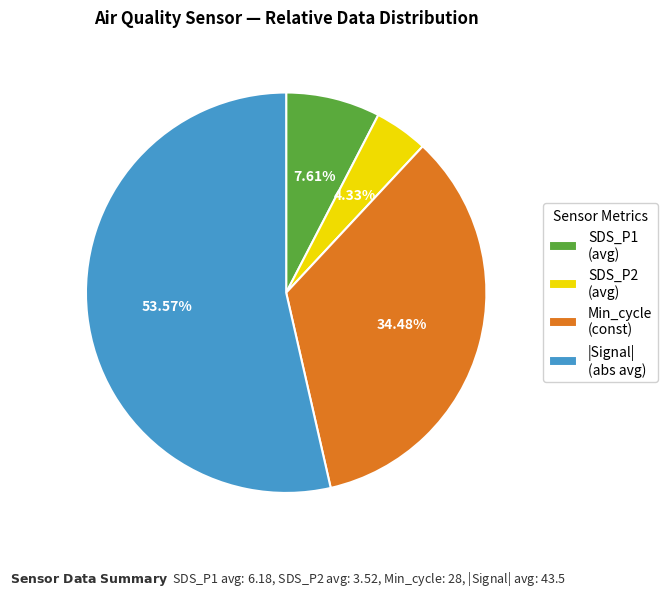

Which category has the biggest portion of the pie?

|Signal| (abs avg)